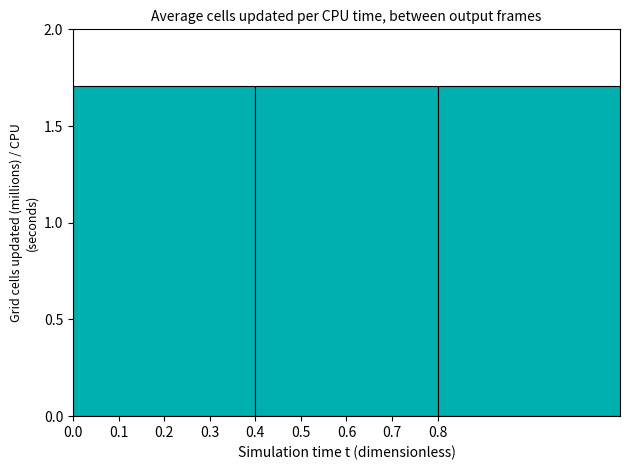

How many values are between 1 and 2?

3